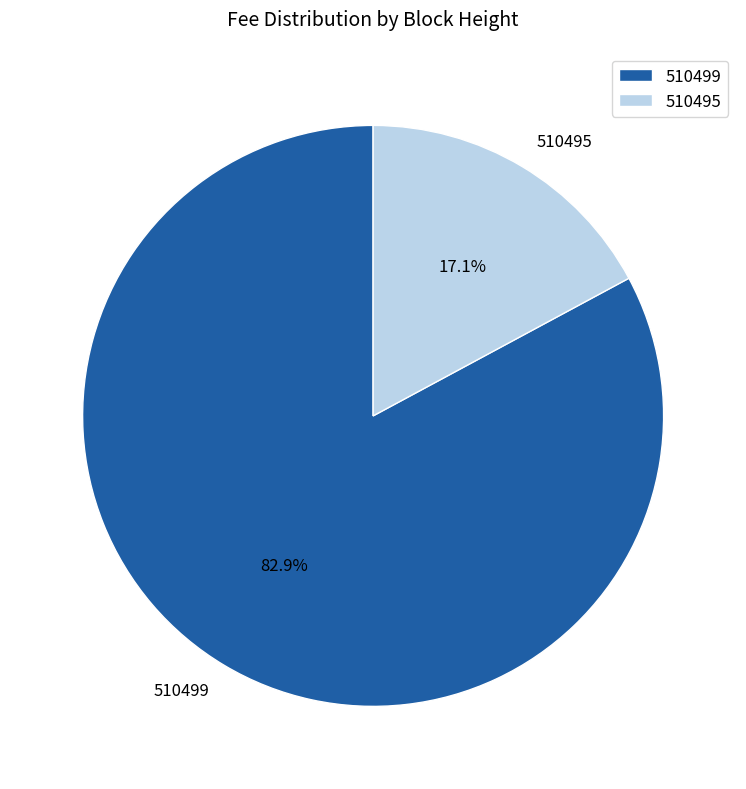

Is 510499 the majority of the pie?

Yes